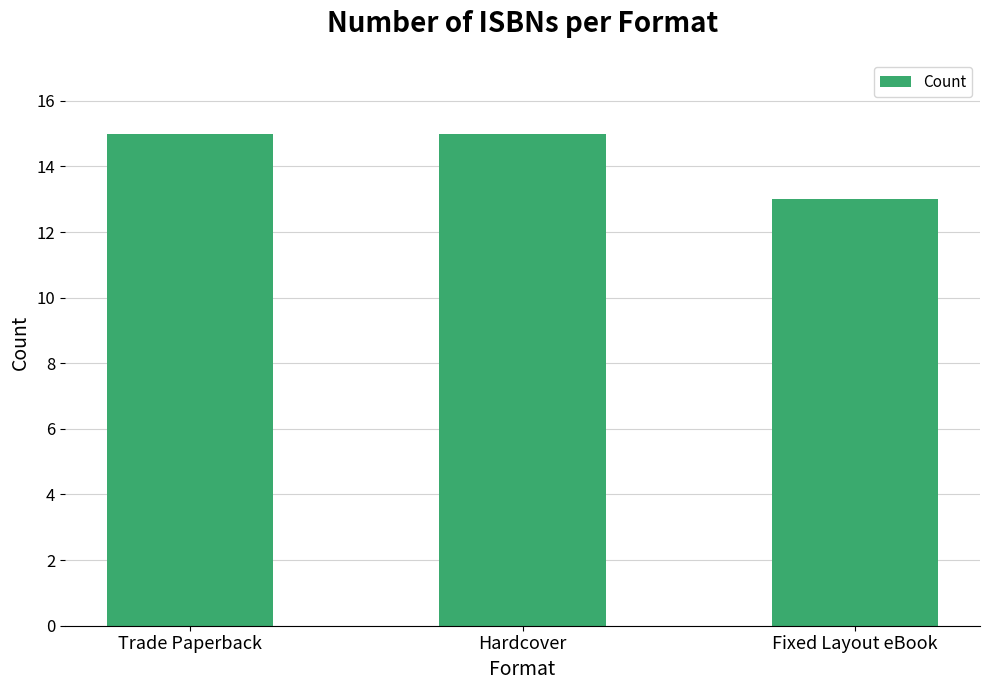

What position from the left is Fixed Layout eBook?

3